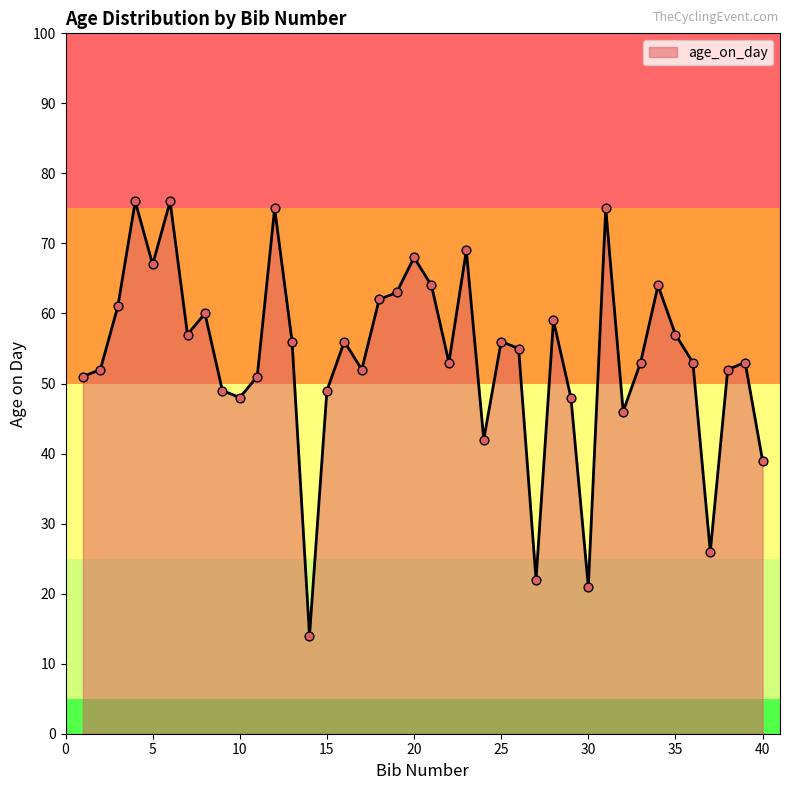

What is the greatest value displayed?

76